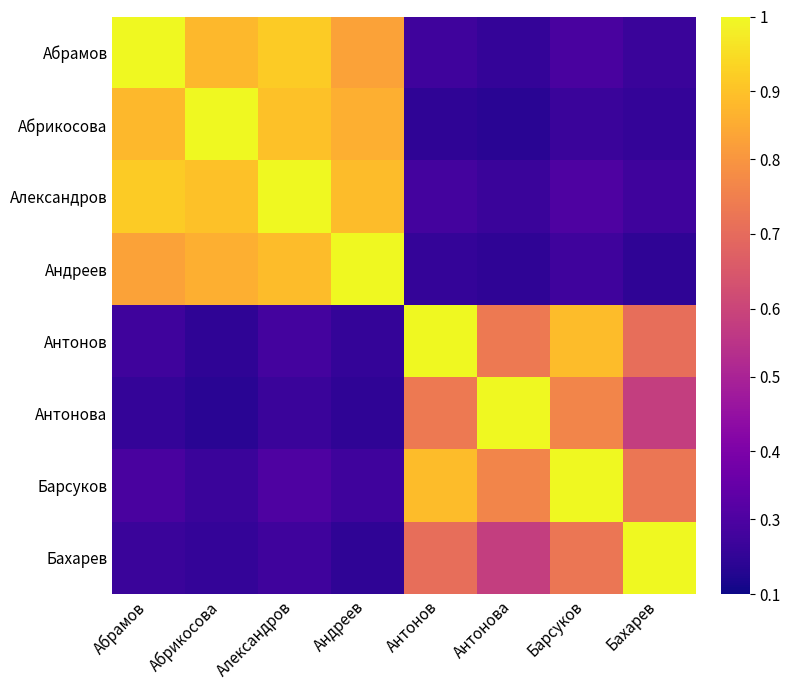

What is the minimum value shown in the chart?

0.2